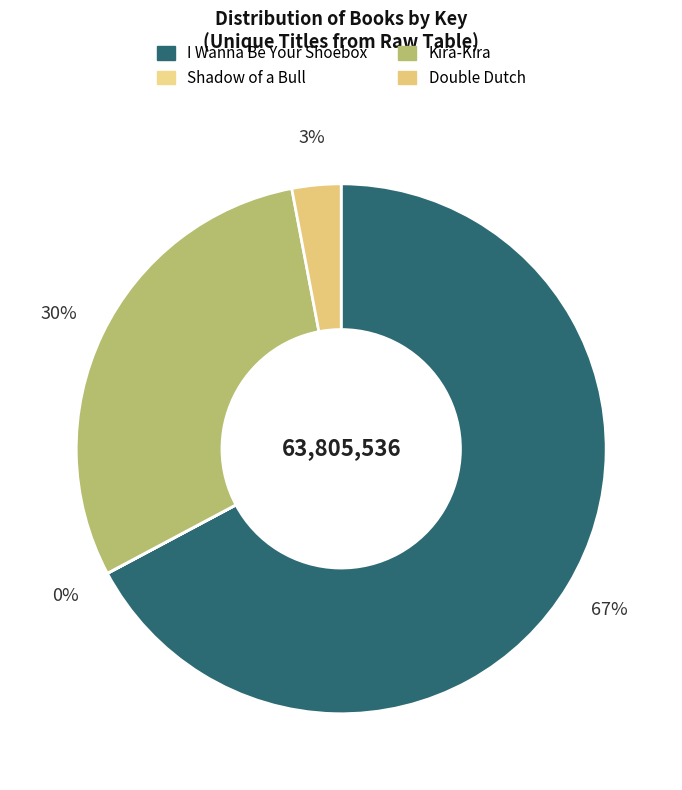

Which category has the biggest portion of the pie?

I Wanna Be Your Shoebox